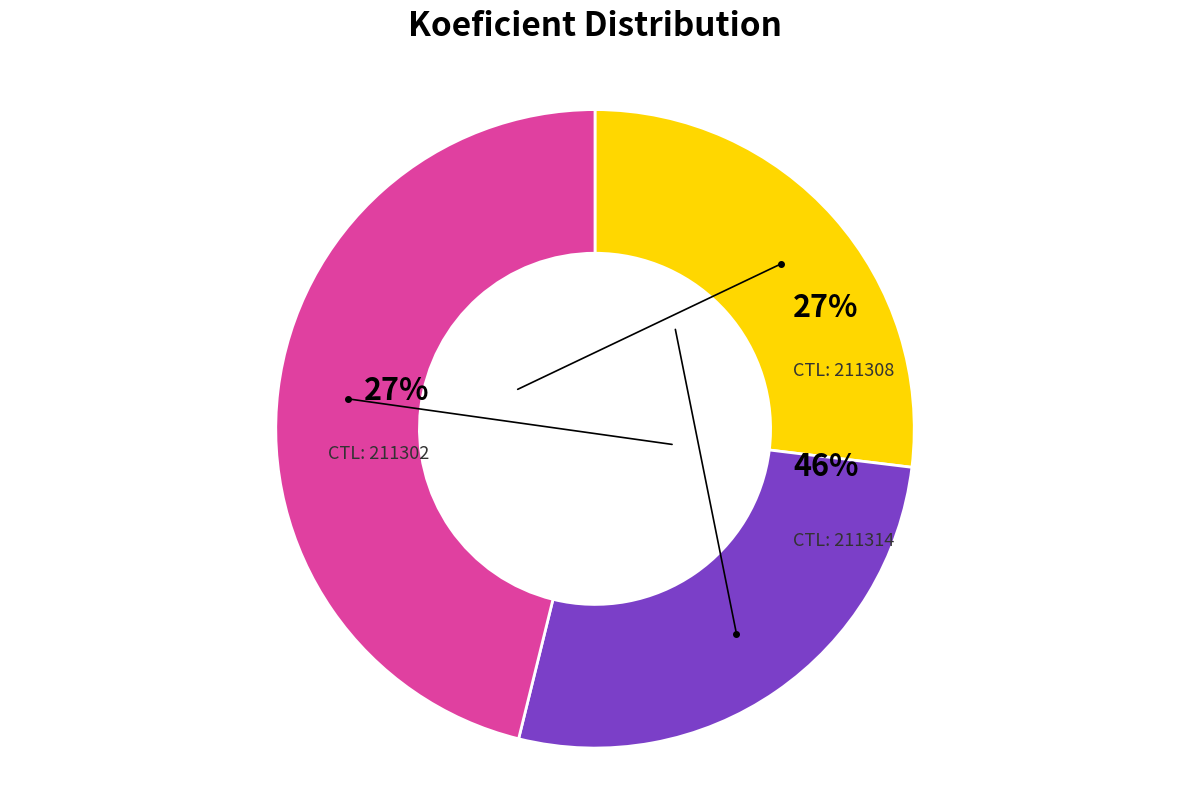

What percentage is the 211314 slice, to the nearest percent?

46%